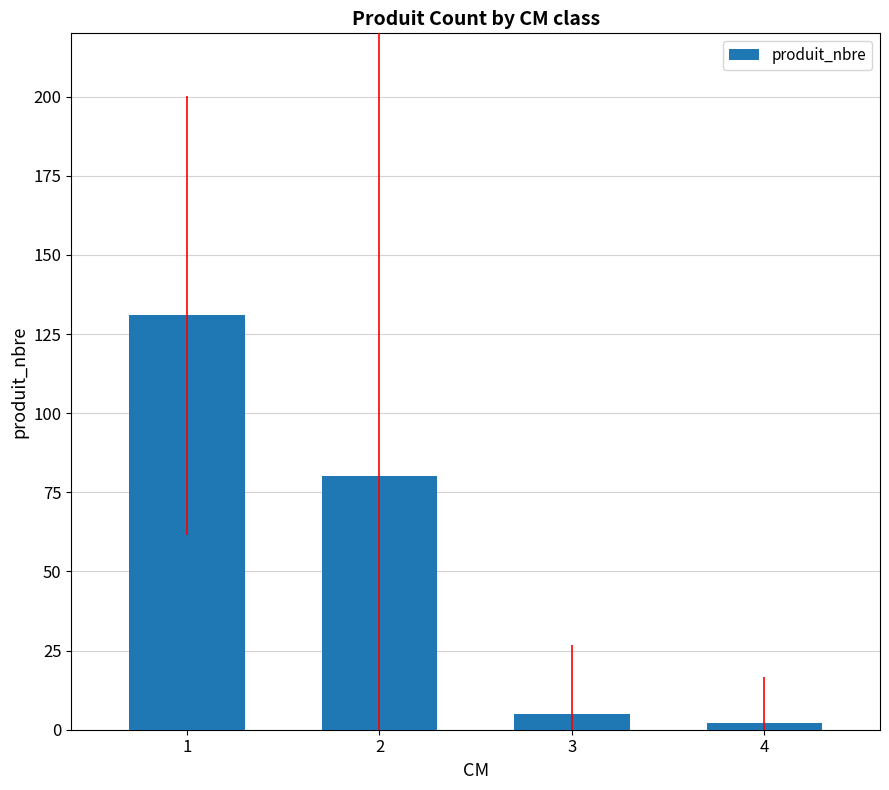

Where does the data first go above 80?

1